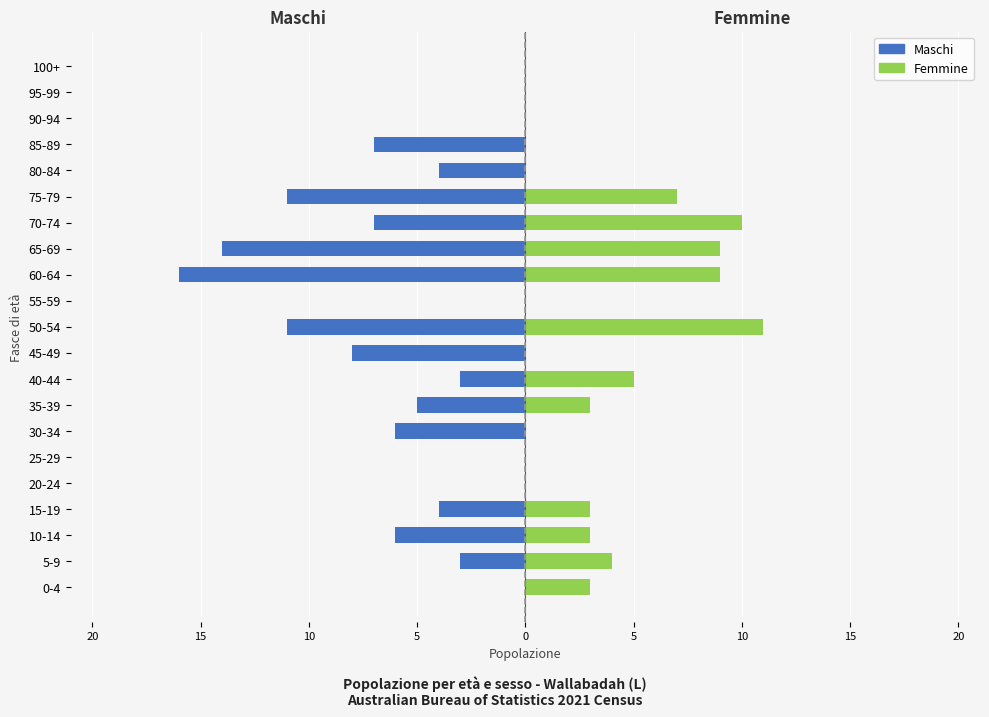

Which has a higher value, 45-49 or 75-79?

45-49